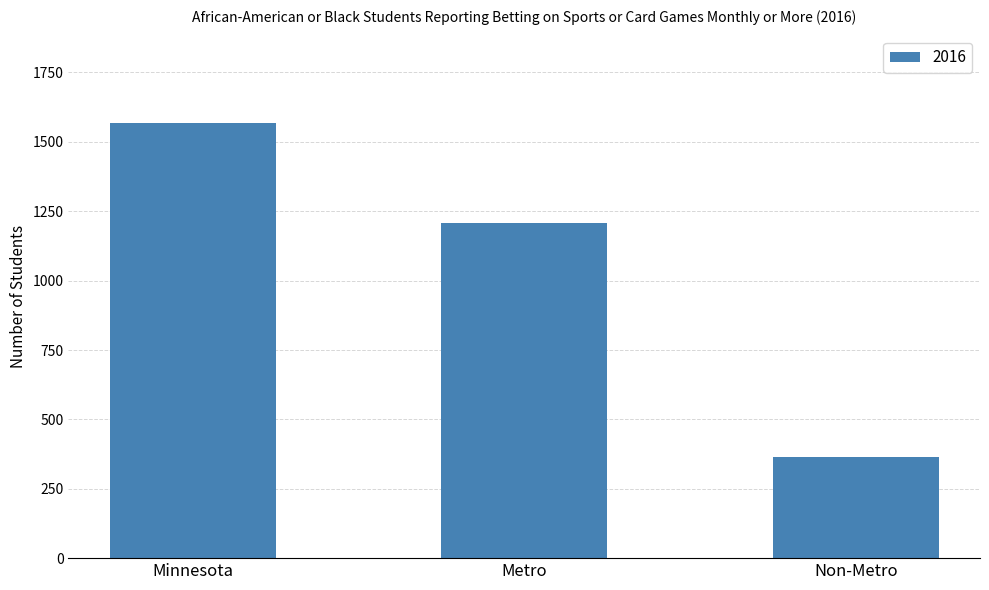

The value at Non-Metro is 193. True or false?

False